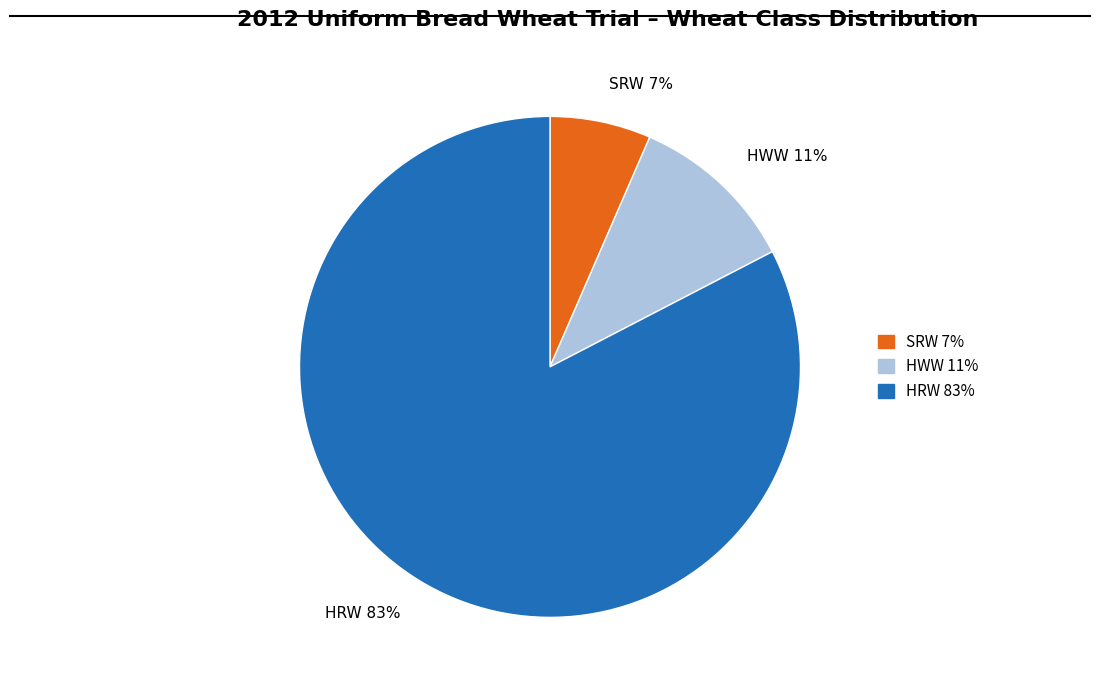

Rank the categories by value from highest to lowest.

HRW, HWW, SRW